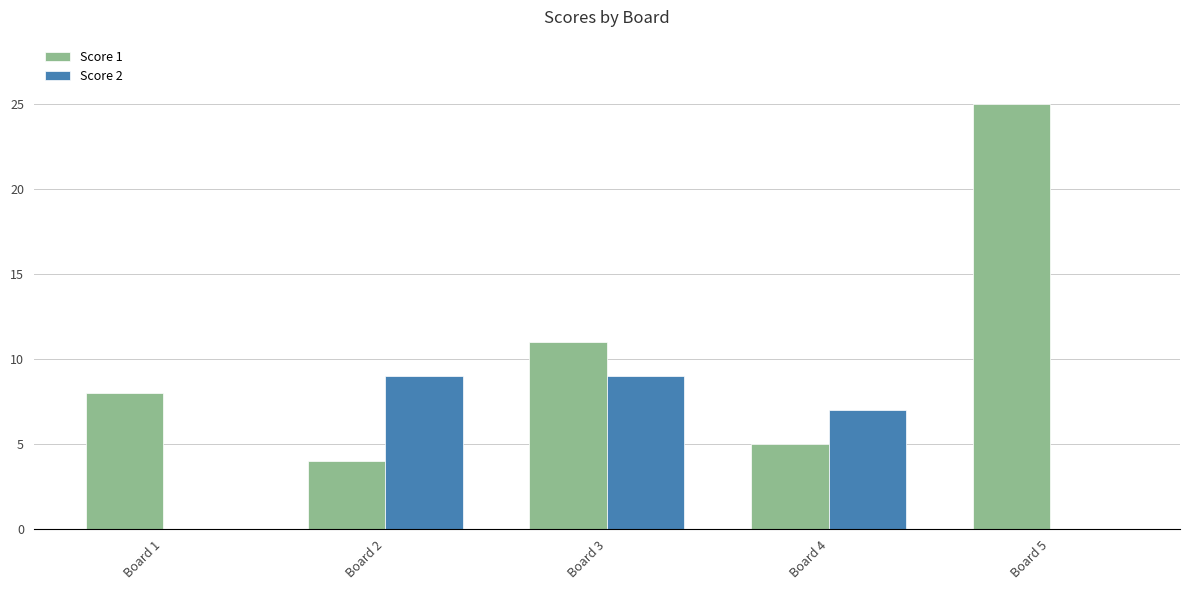

What is the sum of all Score 1 values?

53